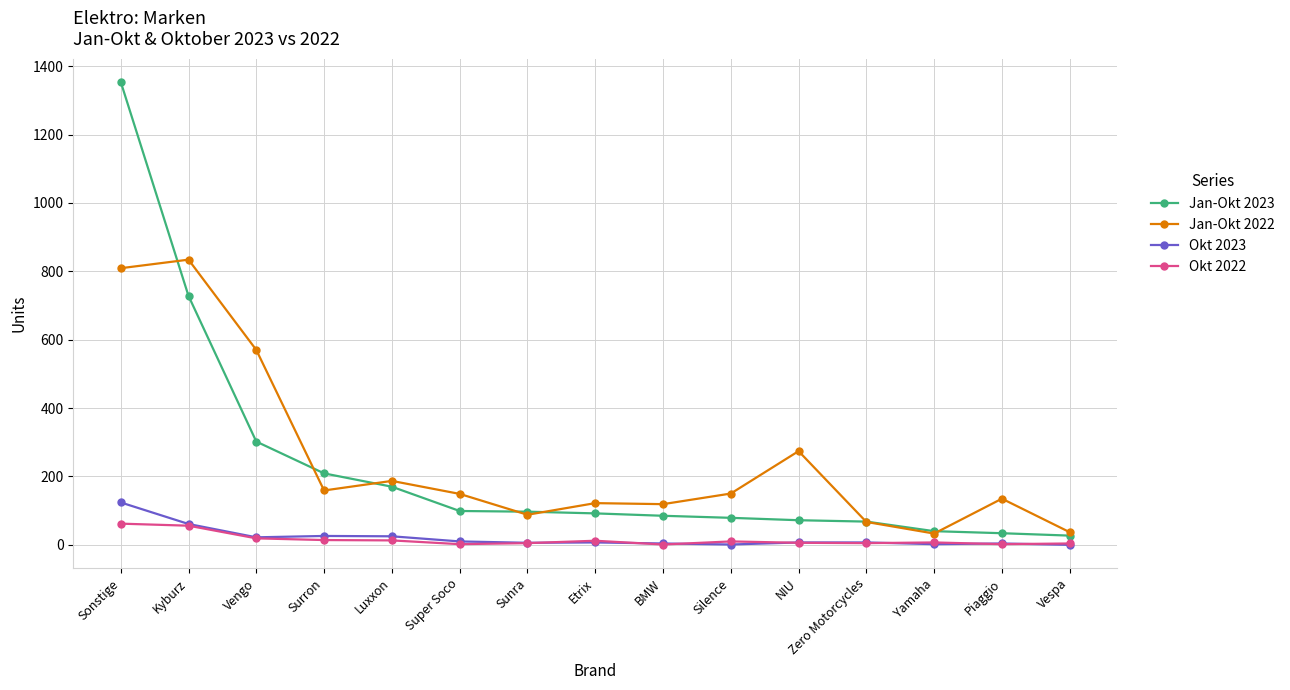

True or false: Okt 2022 and Jan-Okt 2022 cross at least once.

False